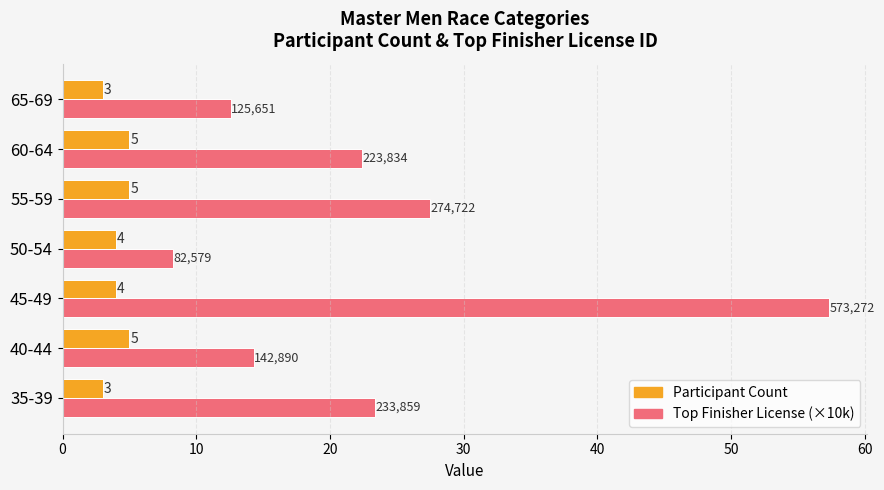

What is the difference between the maximum and minimum values in the Participant Count series?

2.0